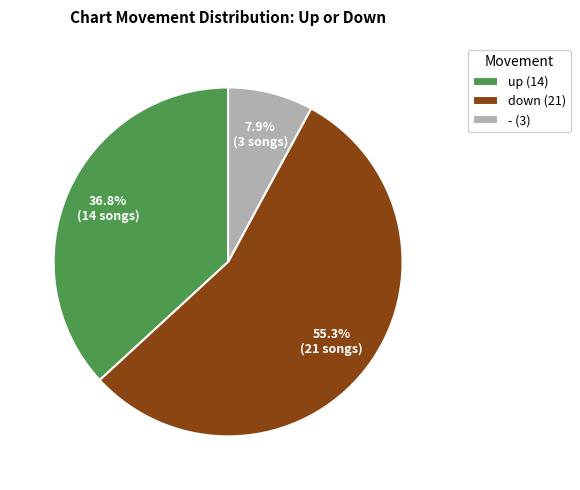

What is the ratio of the value at - to the value at up?

0.2